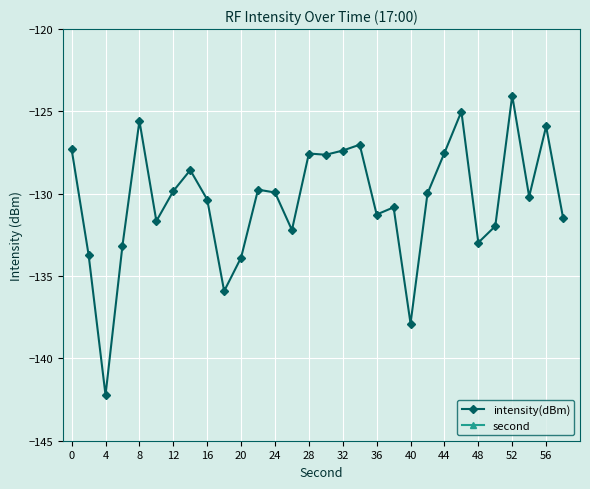

True or false: second has more than 0 points higher than both neighbors.

False